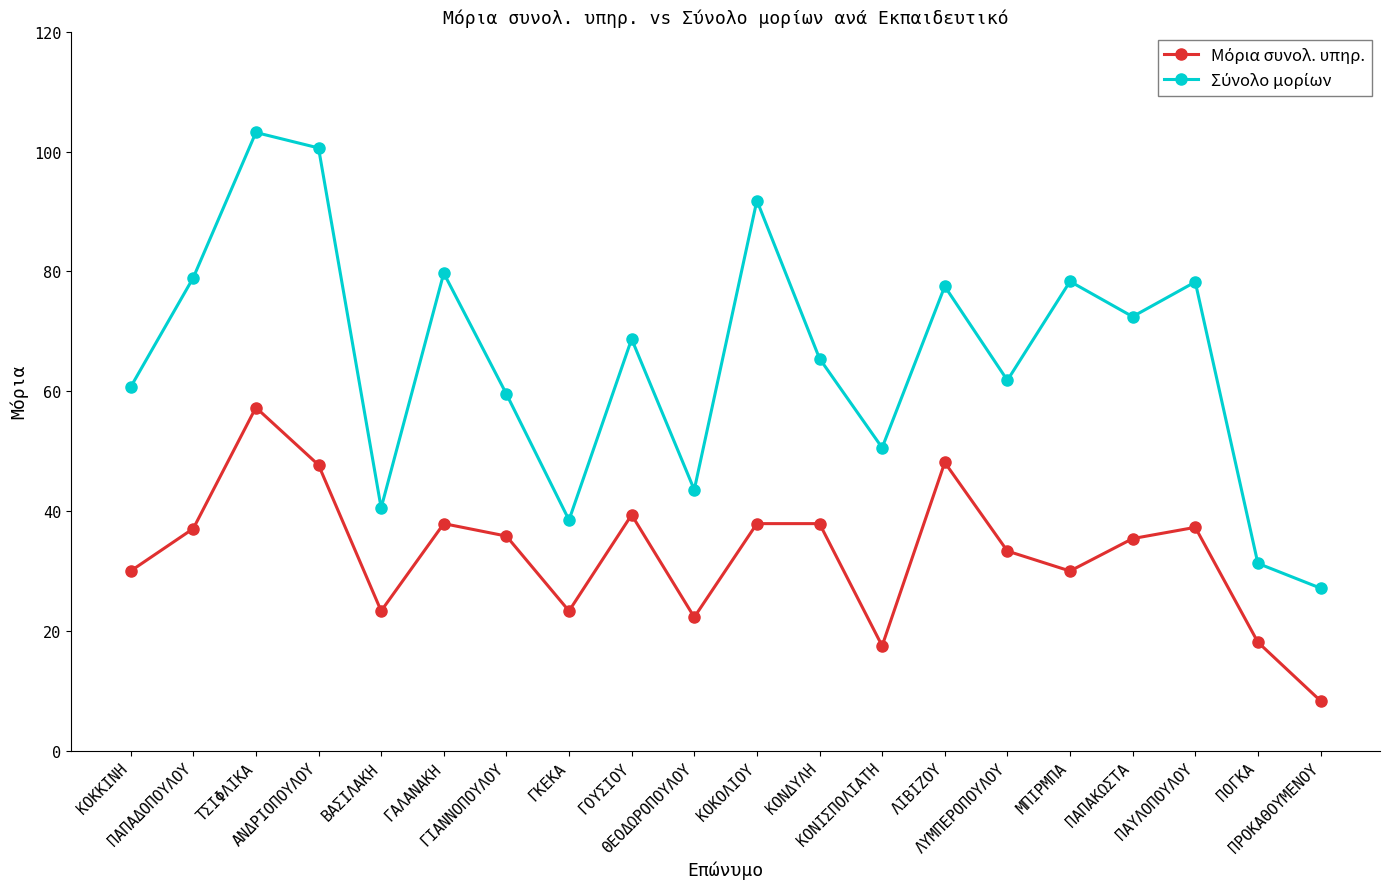

What is the greatest value displayed?

103.2